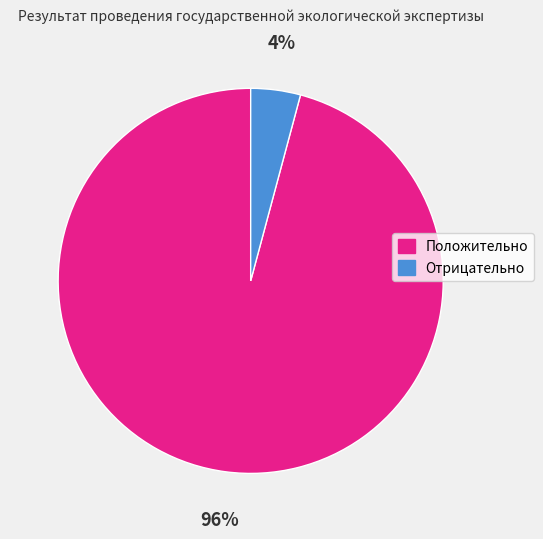

Do Положительно and Отрицательно together represent more than half of the pie?

Yes